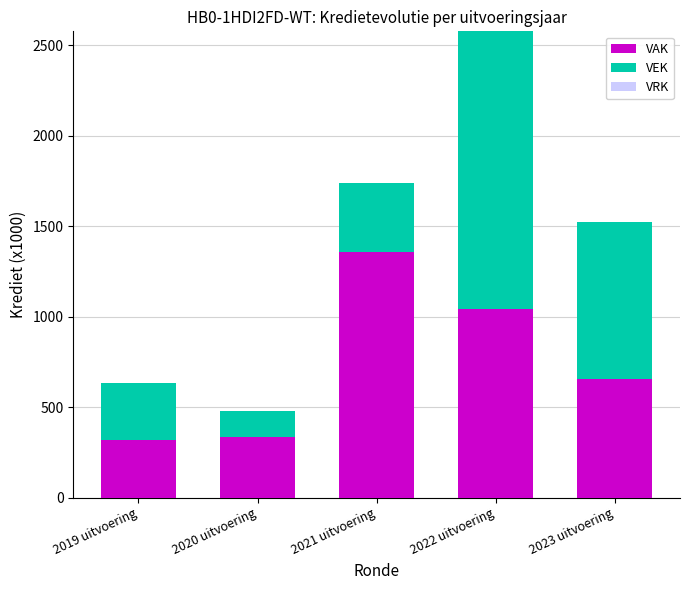

What is the lowest value of the VAK series?

317